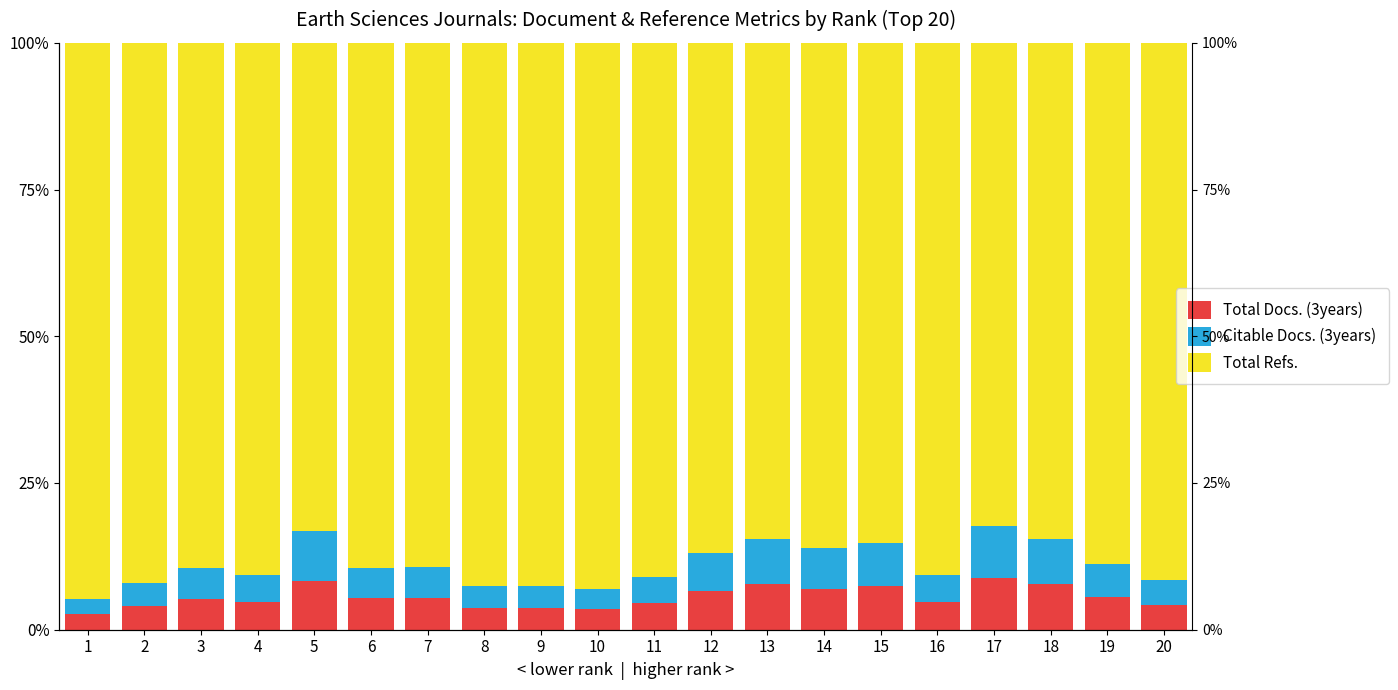

What is the minimum value shown in the chart?

2.7